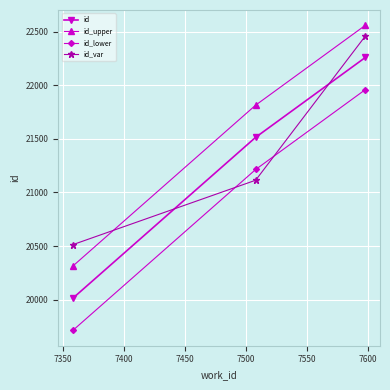

Which series has the largest total across all categories?

id_upper